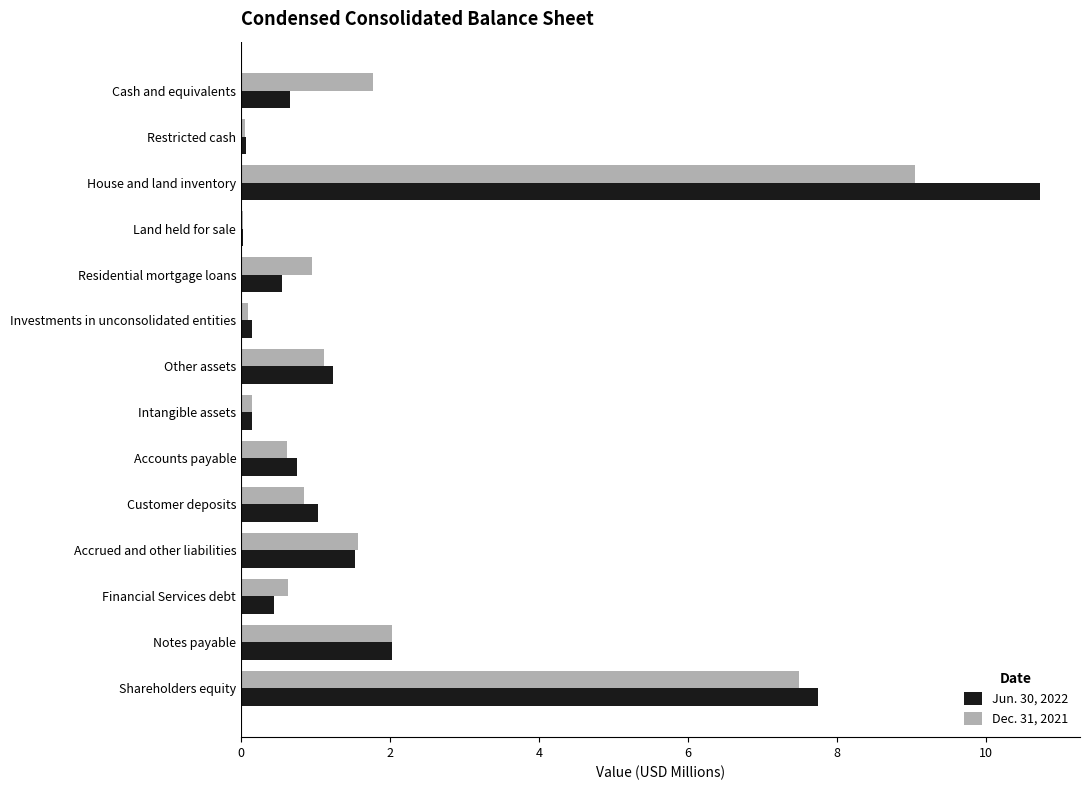

Between Residential mortgage loans and Accrued and other liabilities, which series saw the biggest shift?

Jun. 30, 2022